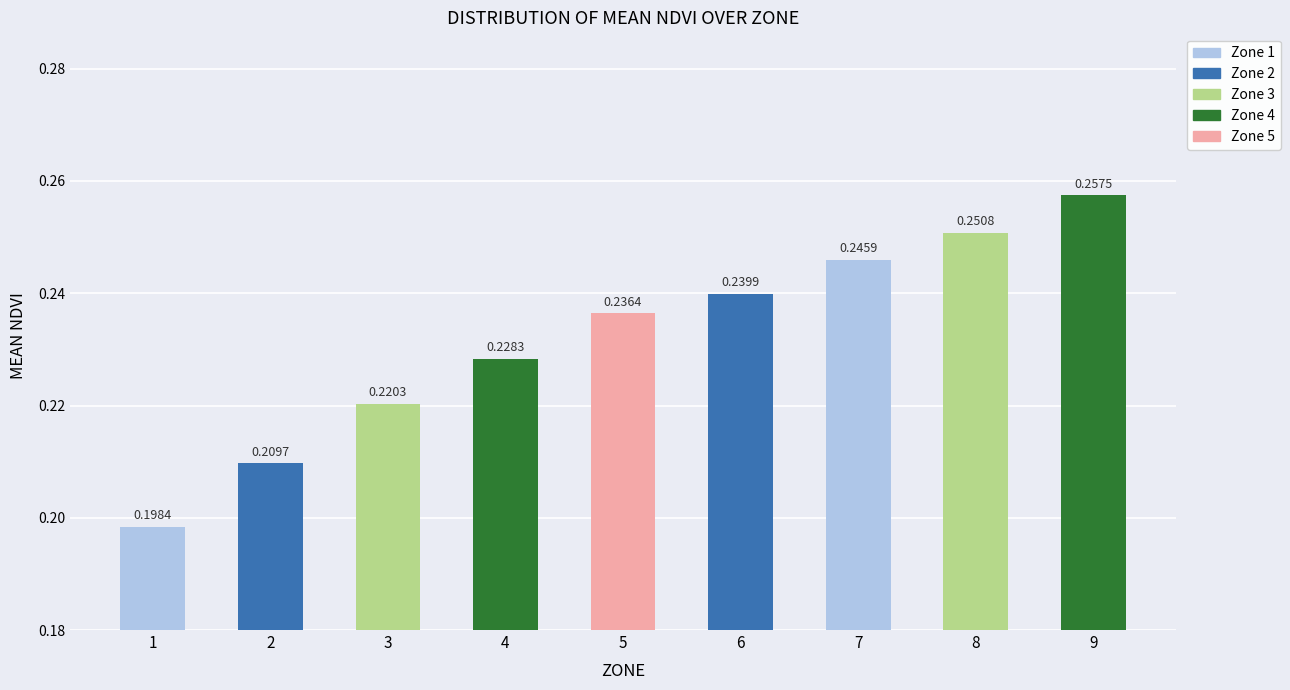

How many series are shown in this chart?

1